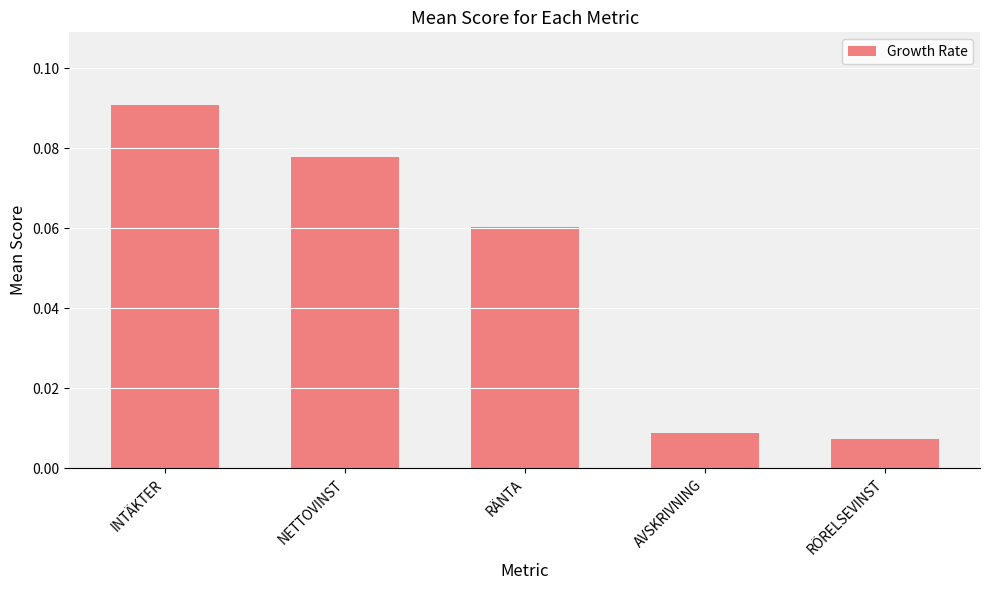

What is the label of the 2nd bar from the left?

NETTOVINST